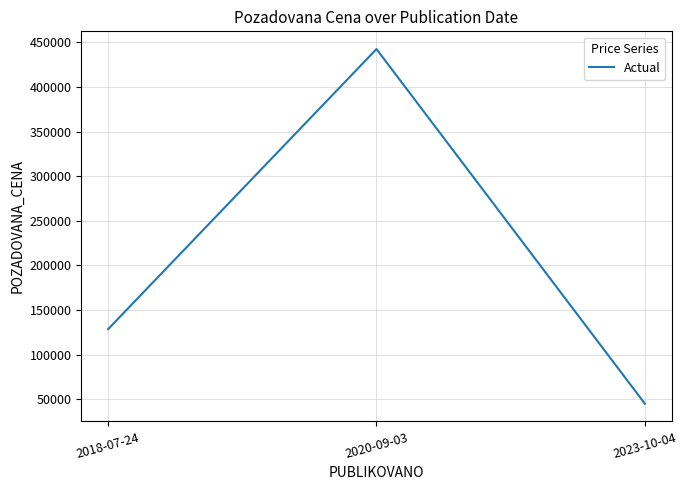

Reading left to right, what are all the values shown in this chart?

128560	442630	45000